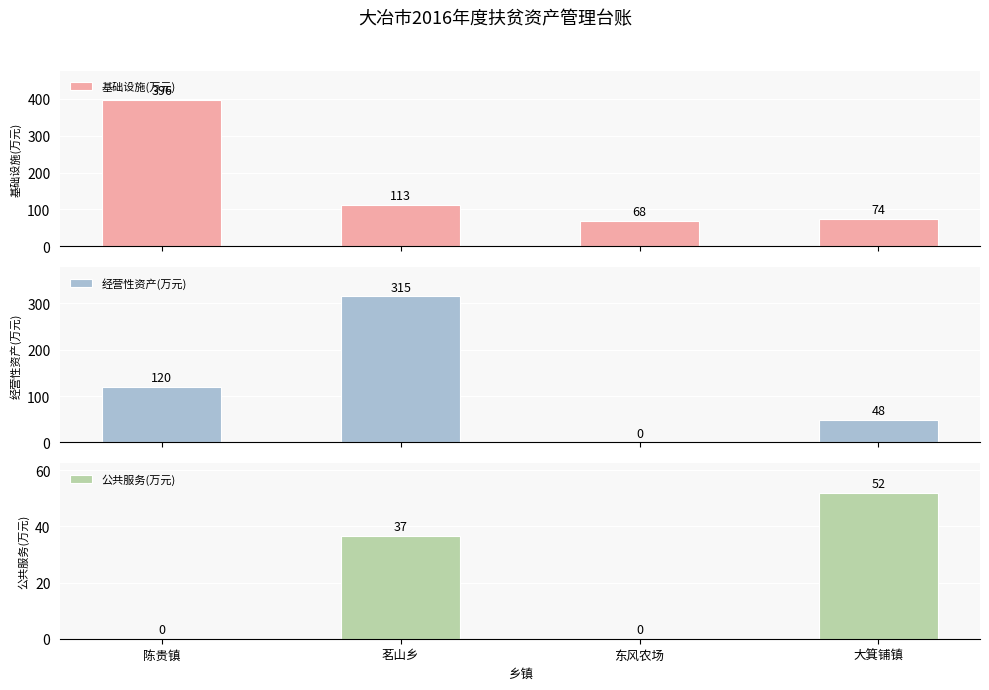

The 经营性资产(万元) series shows 315.0 at 茗山乡. True or false?

True